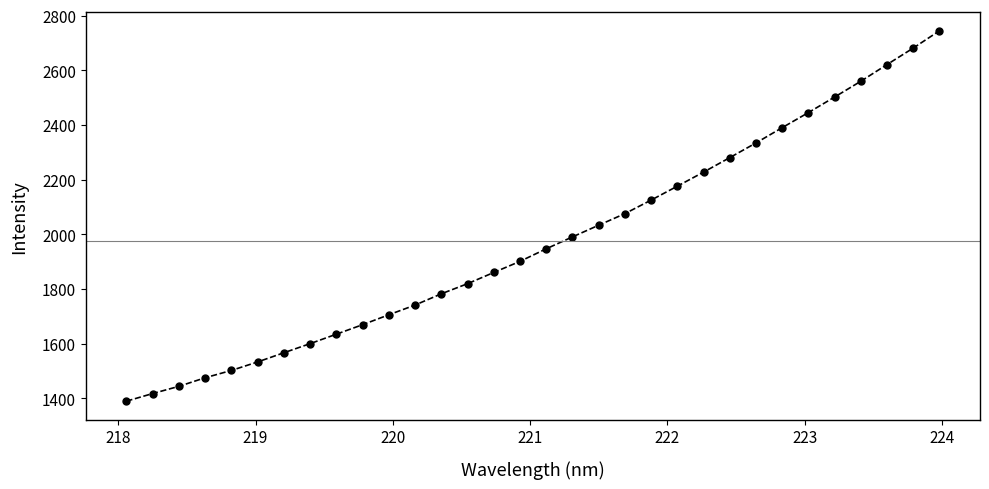

What is the maximum value shown in the chart?

2744.4